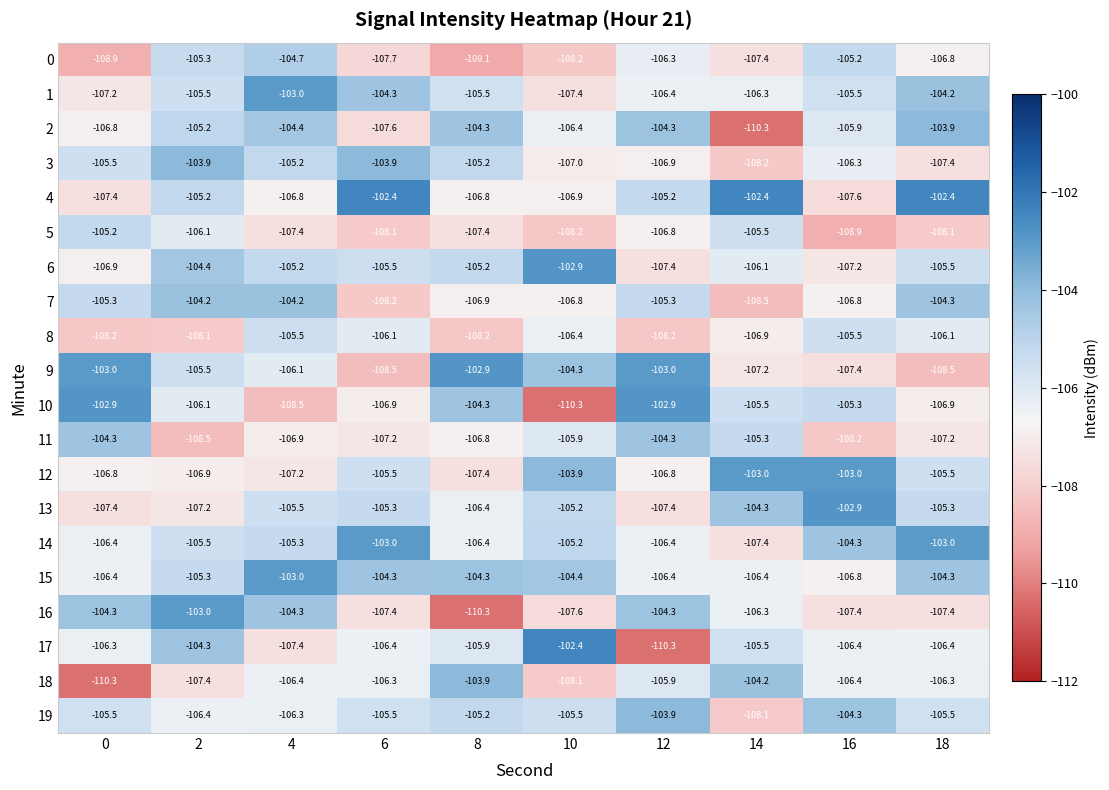

Where does the 19 series first go above -105?

12